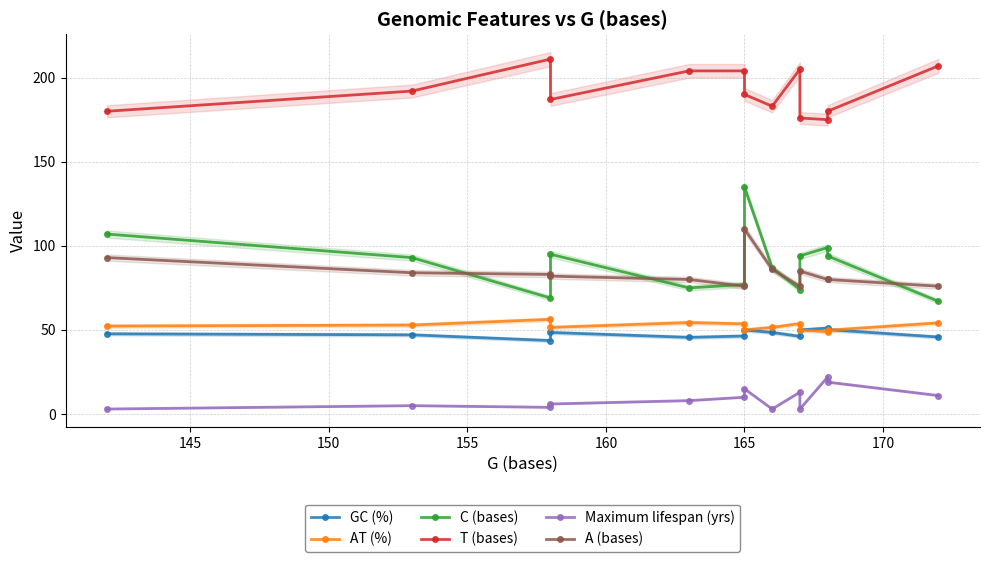

What is the maximum value for A (bases)?

110.0